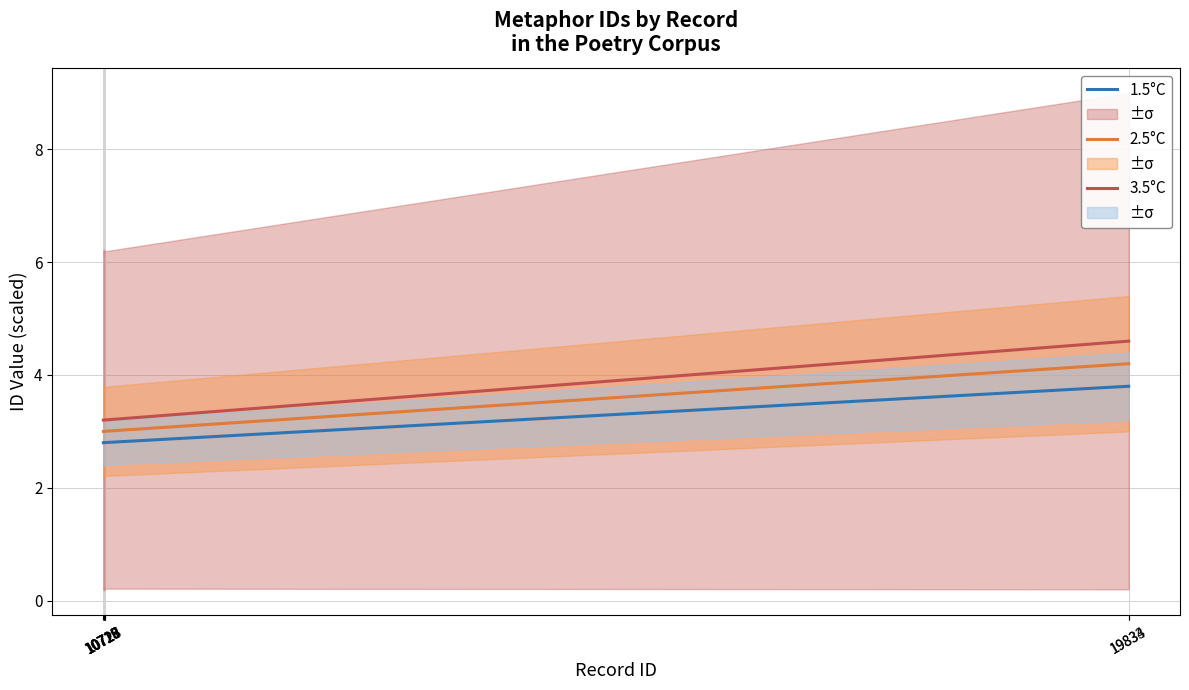

True or false: 1.5°C has more than 2 interior local peaks.

False